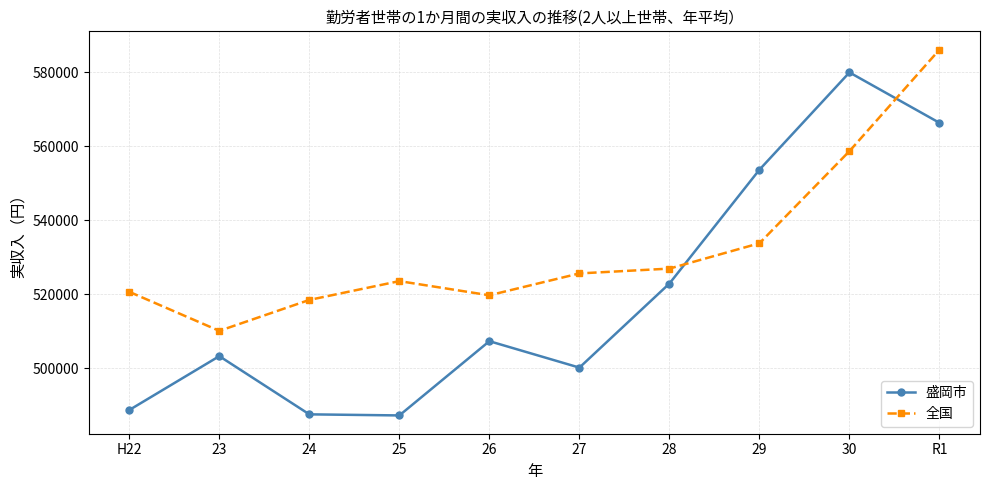

What is the maximum value shown in the chart?

586149